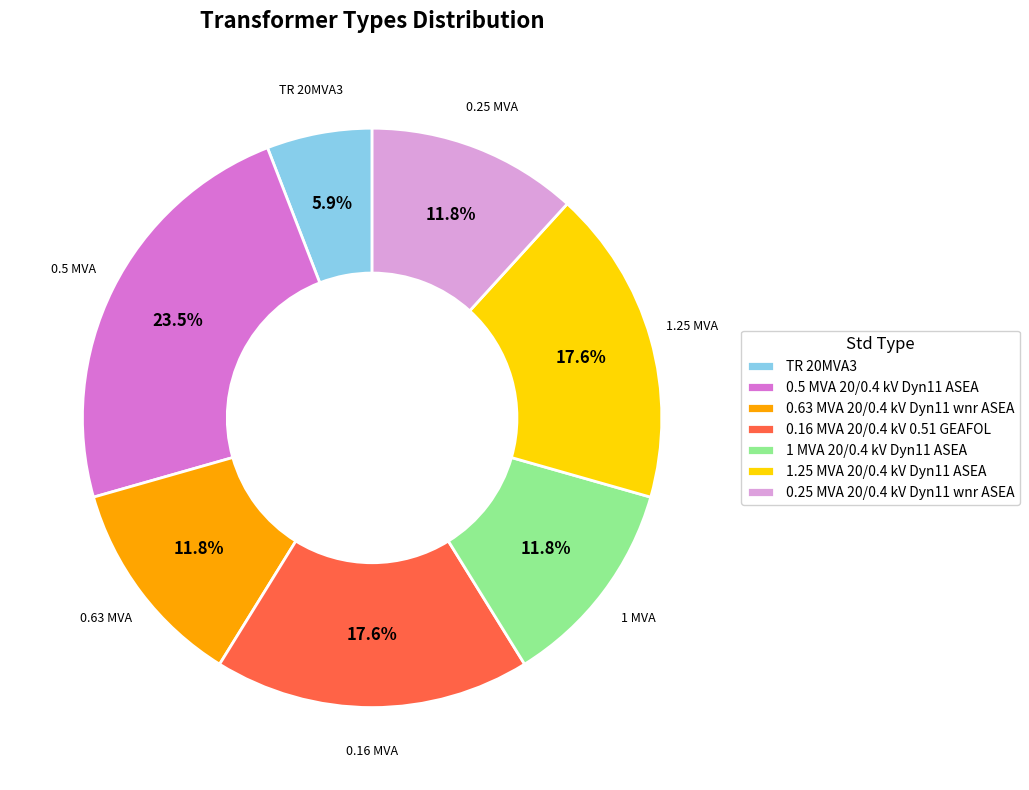

The 1.25 MVA 20/0.4 kV Dyn11 ASEA slice represents 8% of the pie. True or false?

False